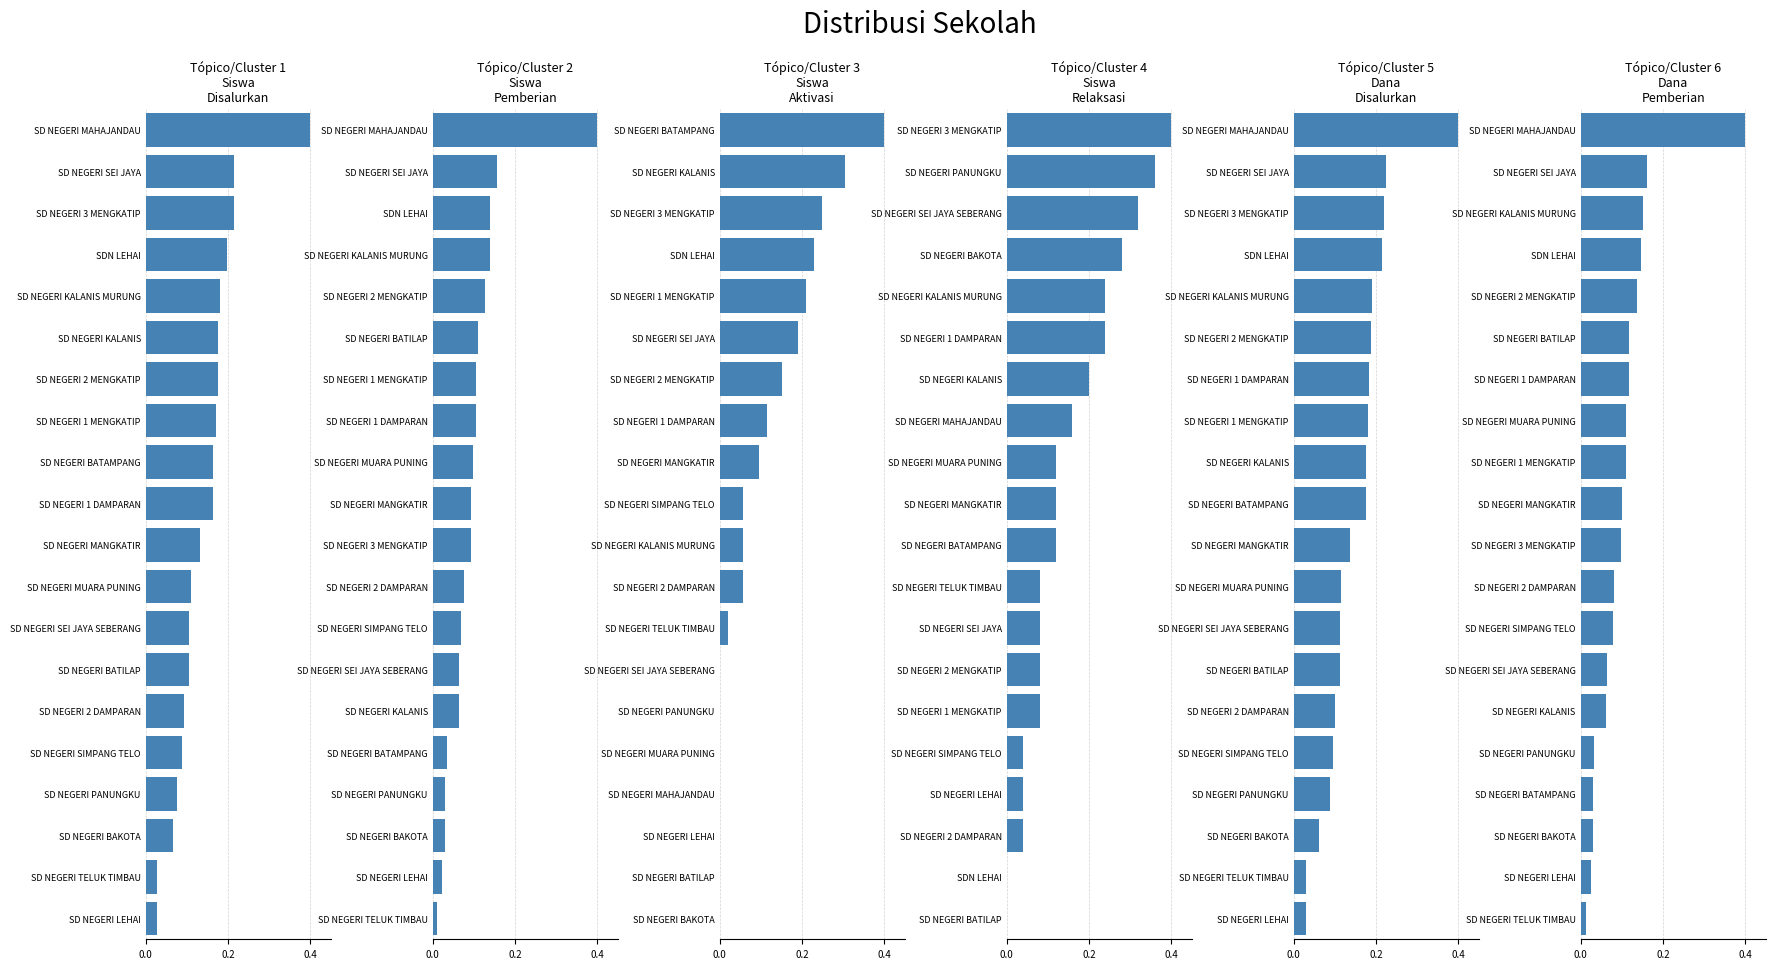

Reading left to right, transcribe all the data shown in this chart.

Siswa Disalurkan: 0.4	0.2	0.2	0.2	0.2	0.2	0.2	0.2	0.2	0.2	0.1	0.1	0.1	0.1	0.1	0.1	0.1	0.1	0.0	0.0
Siswa Pemberian: 0.4	0.2	0.1	0.1	0.1	0.1	0.1	0.1	0.1	0.1	0.1	0.1	0.1	0.1	0.1	0.0	0.0	0.0	0.0	0.0
Siswa Pemberian Aktivasi: 0.4	0.3	0.2	0.2	0.2	0.2	0.2	0.1	0.1	0.1	0.1	0.1	0.0	0.0	0.0	0.0	0.0	0.0	0.0	0.0
Siswa Pemberian Relaksasi: 0.4	0.4	0.3	0.3	0.2	0.2	0.2	0.2	0.1	0.1	0.1	0.1	0.1	0.1	0.1	0.0	0.0	0.0	0.0	0.0
Dana Disalurkan: 0.4	0.2	0.2	0.2	0.2	0.2	0.2	0.2	0.2	0.2	0.1	0.1	0.1	0.1	0.1	0.1	0.1	0.1	0.0	0.0
Dana Pemberian: 0.4	0.2	0.2	0.1	0.1	0.1	0.1	0.1	0.1	0.1	0.1	0.1	0.1	0.1	0.1	0.0	0.0	0.0	0.0	0.0